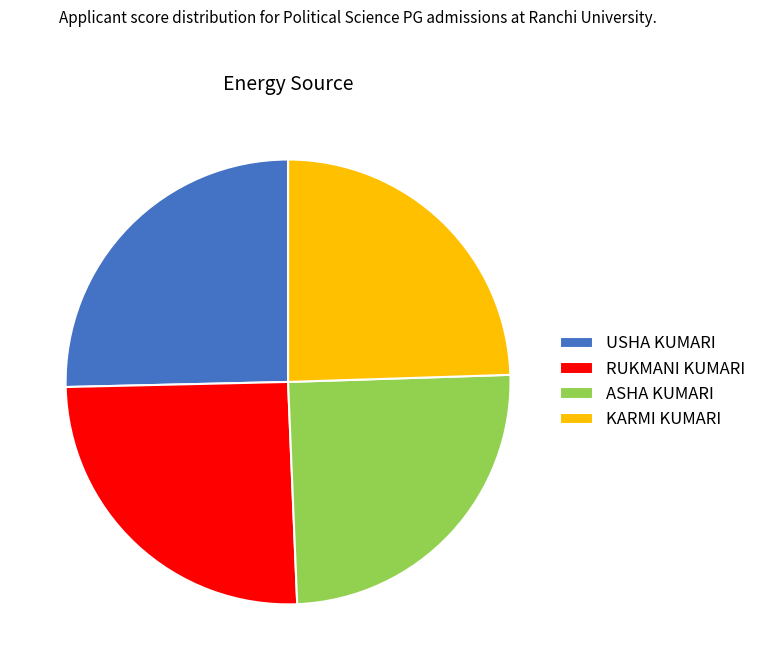

Is the sum of RUKMANI KUMARI and ASHA KUMARI greater than half?

Yes